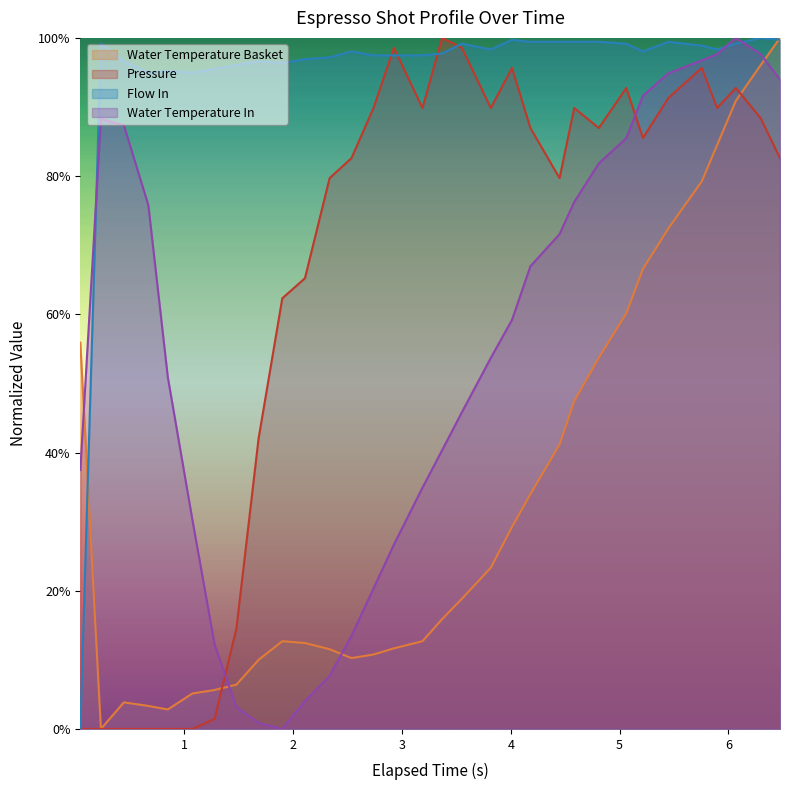

Which series ends up on top after the final intersection of Water Temperature Basket and Water Temperature In?

Water Temperature Basket